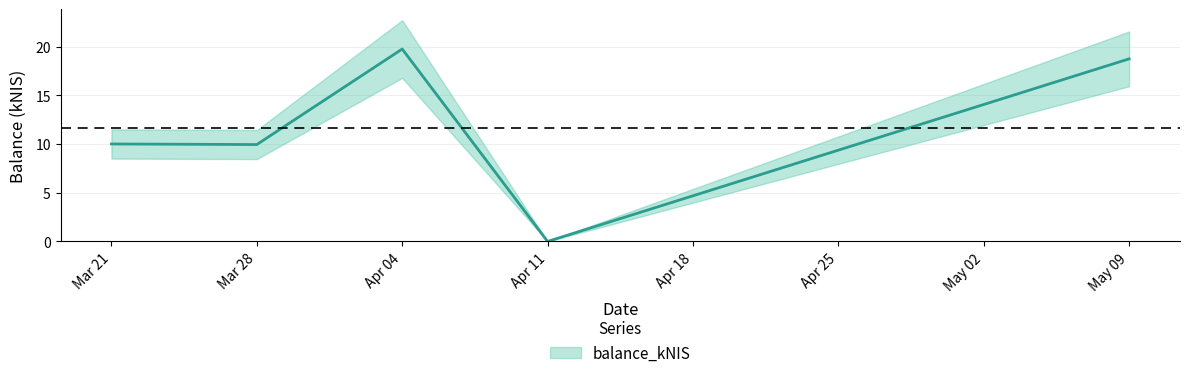

True or false: there are more than 0 points higher than both neighbors.

True